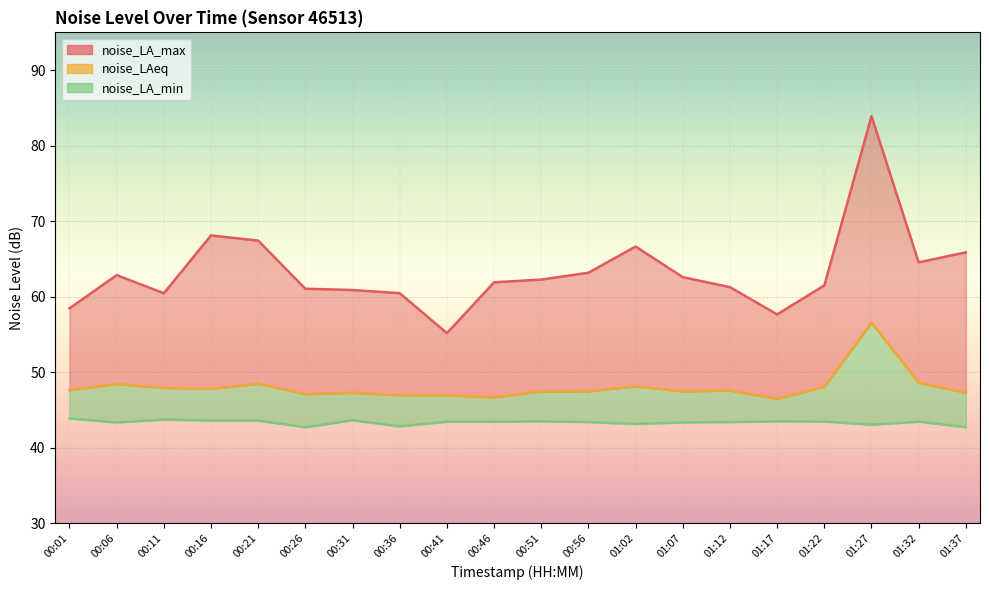

Does the chart display data point markers on the line(s)?

No